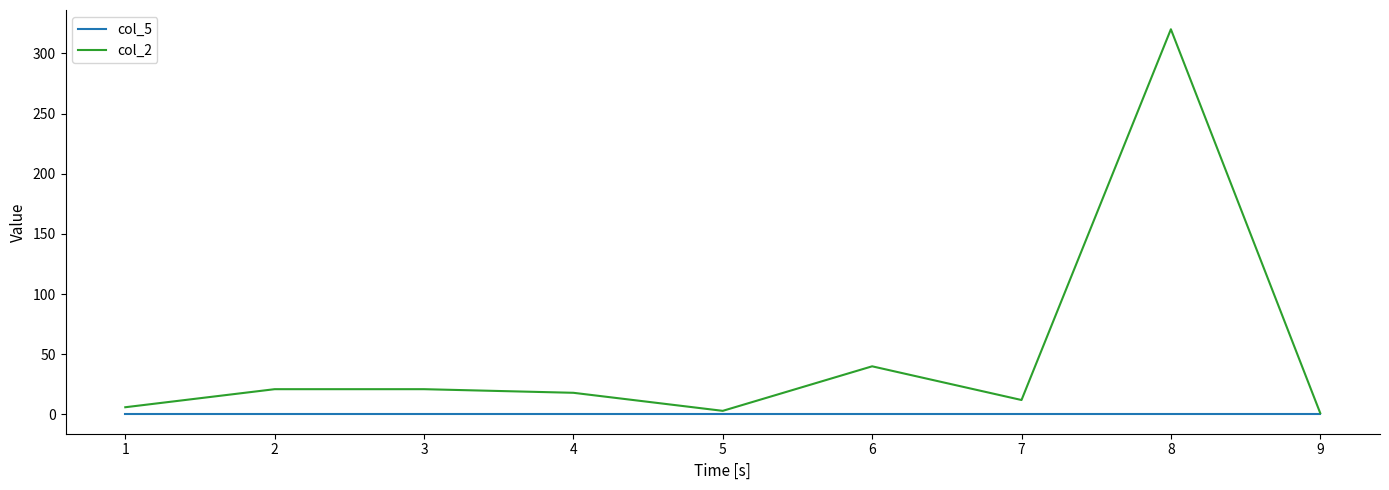

The value of col_5 at 4 is 0.0. True or false?

True